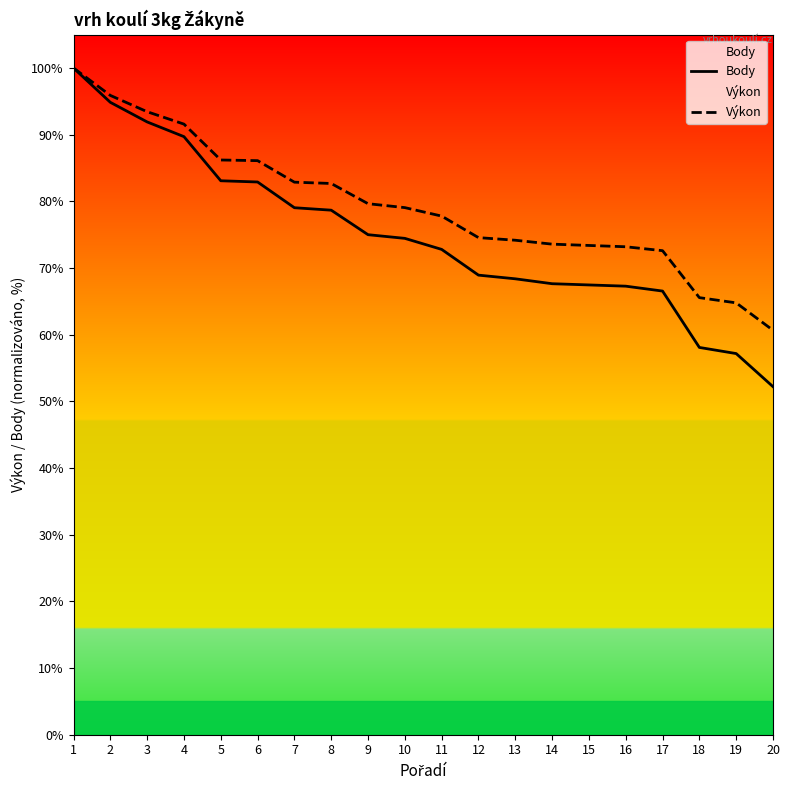

At which label does Body first exceed 74?

1